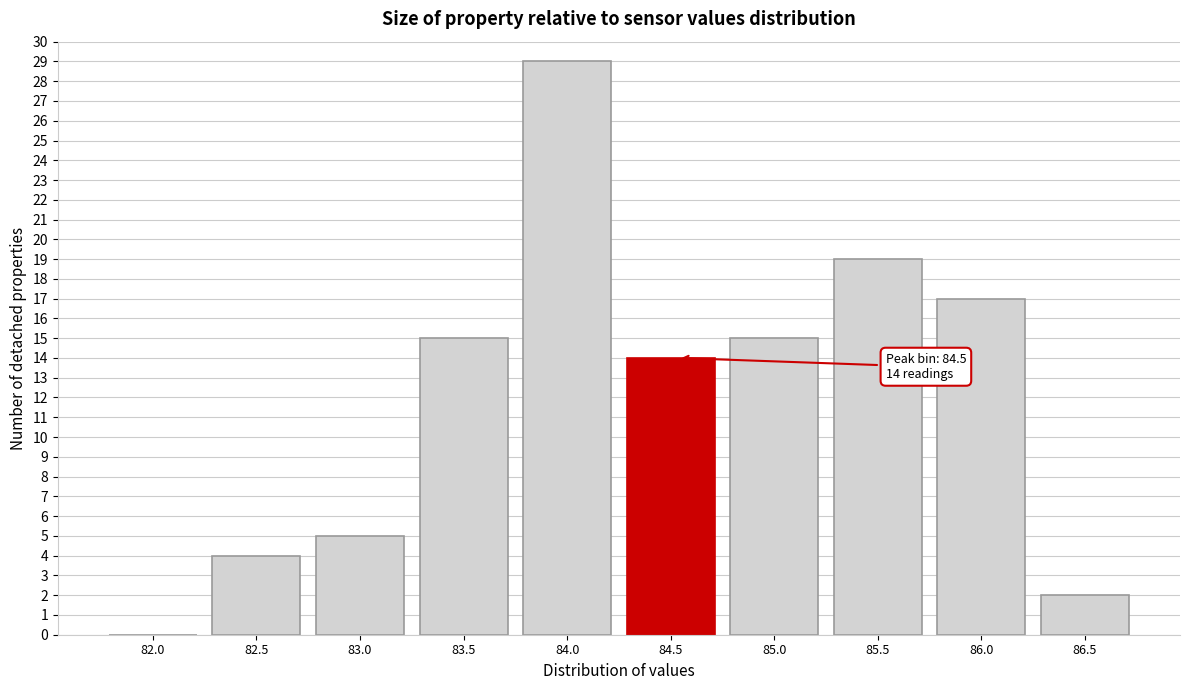

Reading left to right, list all the values displayed in this chart.

82.0=0	82.5=4	83.0=5	83.5=15	84.0=29	84.5=14	85.0=15	85.5=19	86.0=17	86.5=2